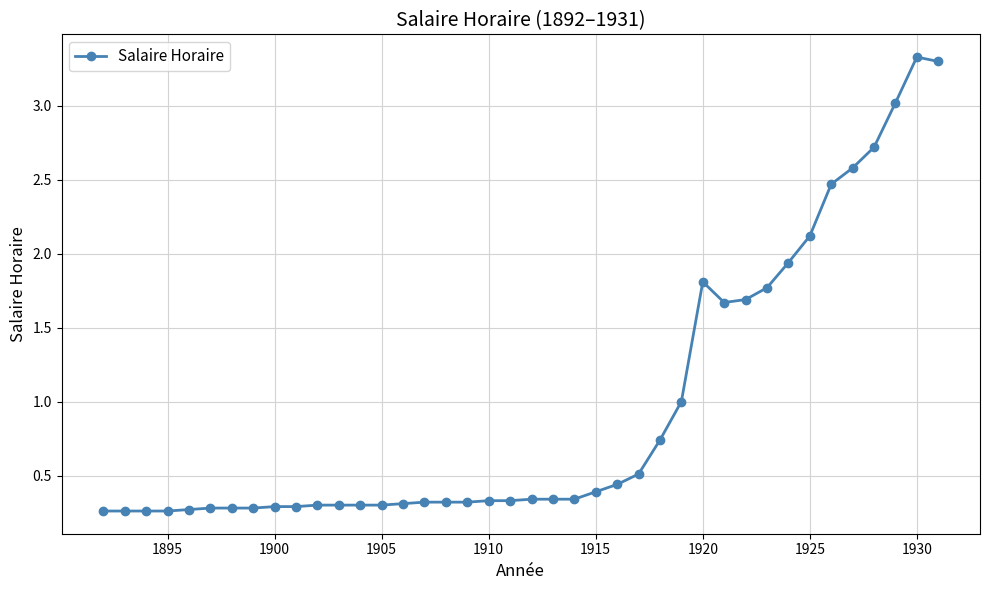

What is the value of the 34th point from the left?

2.1